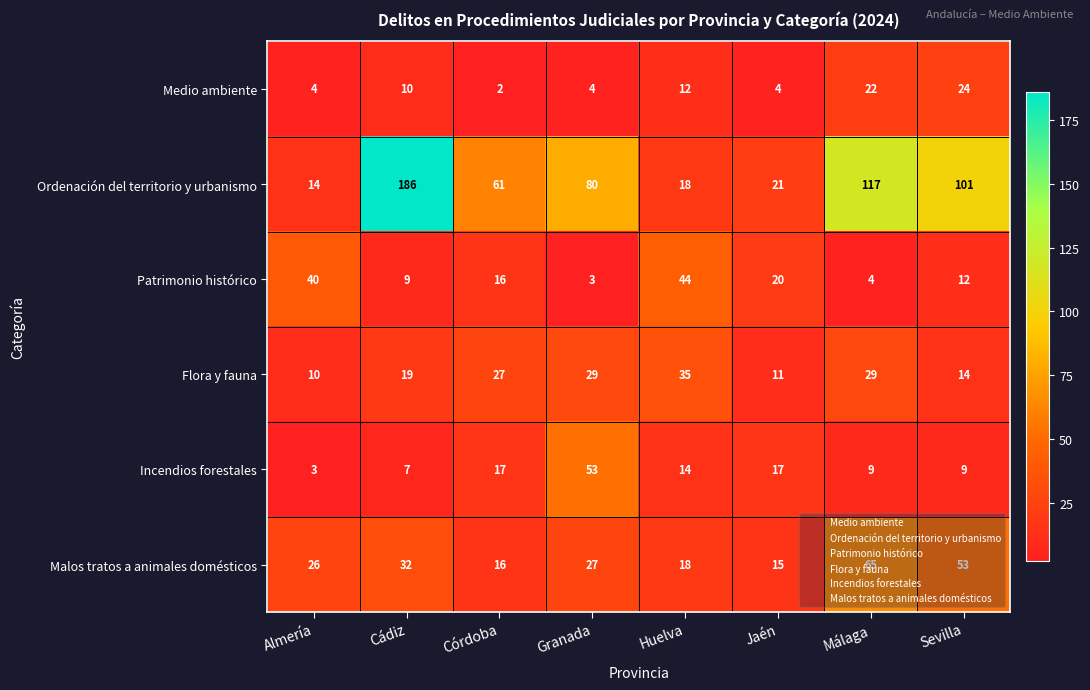

Is it true that Medio ambiente equals 11 at Málaga?

False